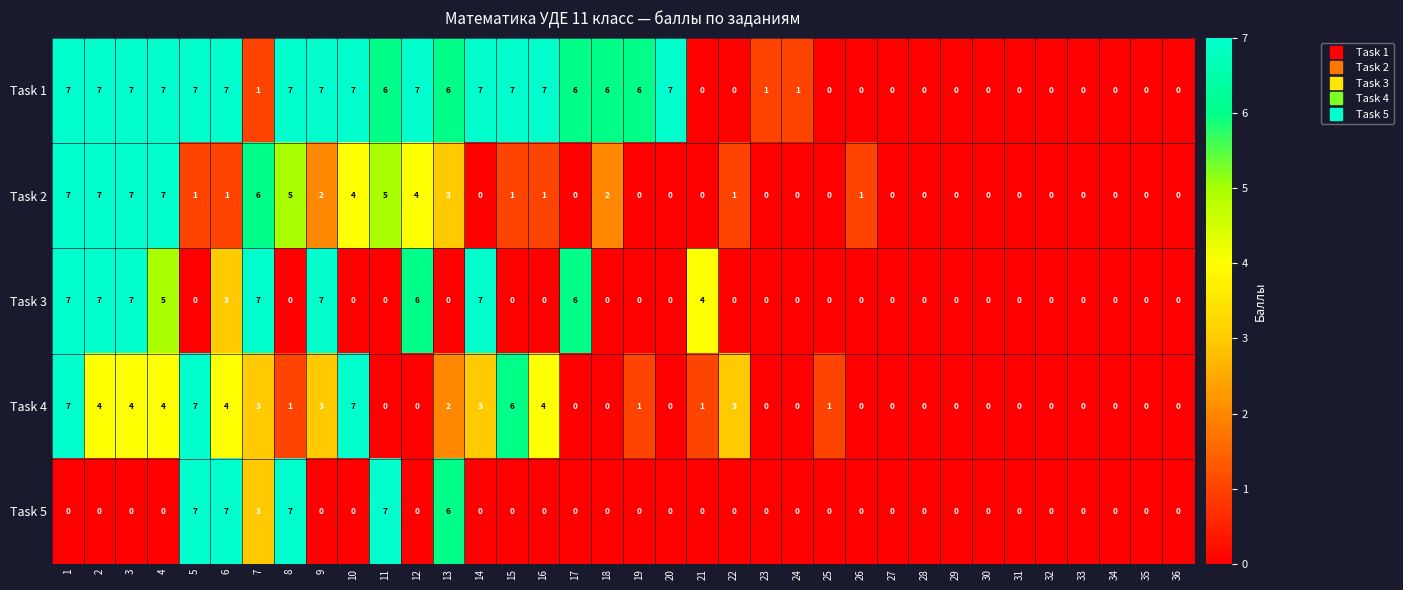

Which series changed the most between 7 and 33?

Task 3